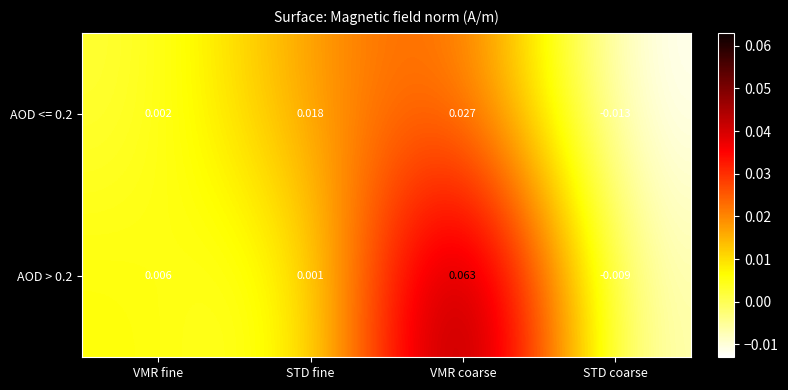

Count the number of data series in this chart.

2